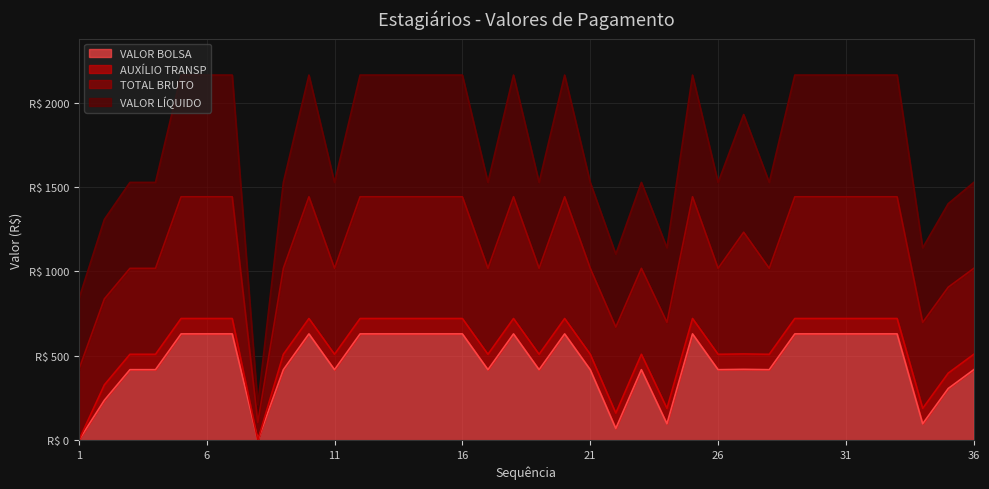

Which category has the lowest value across all series?

1